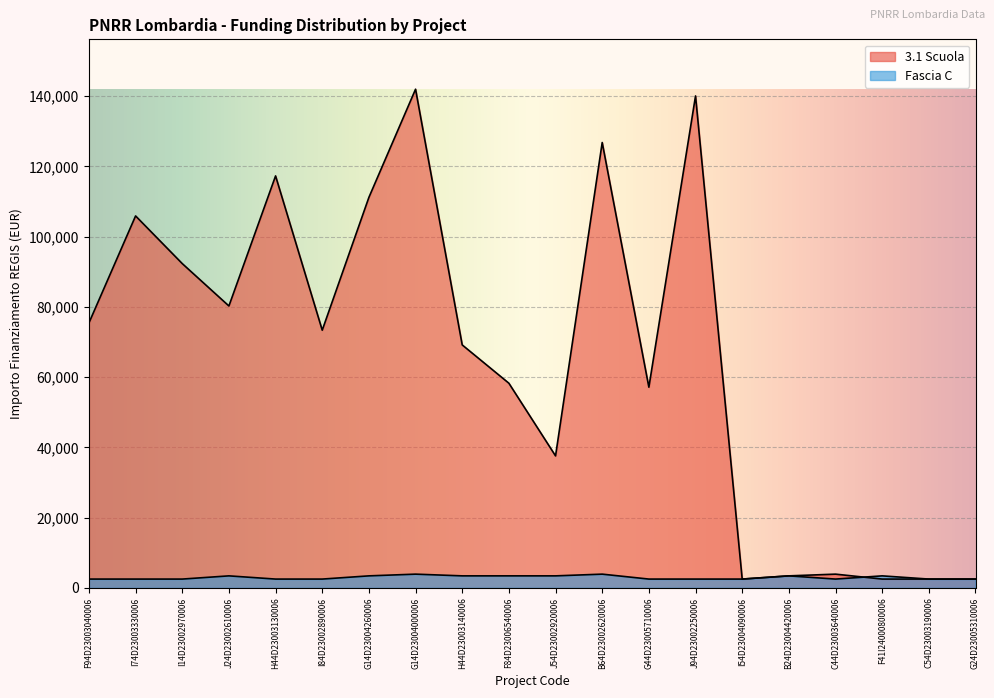

What is the highest value of the Fascia C series?

3903.0